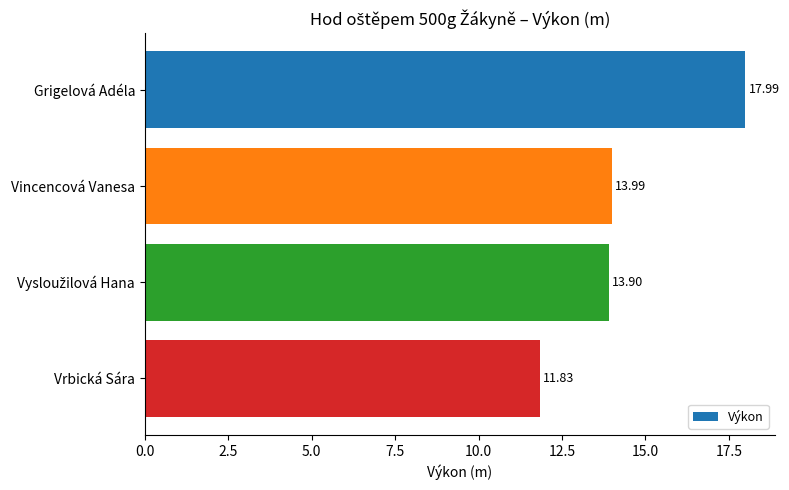

What is the label of the 1st bar from the bottom?

Vrbická Sára